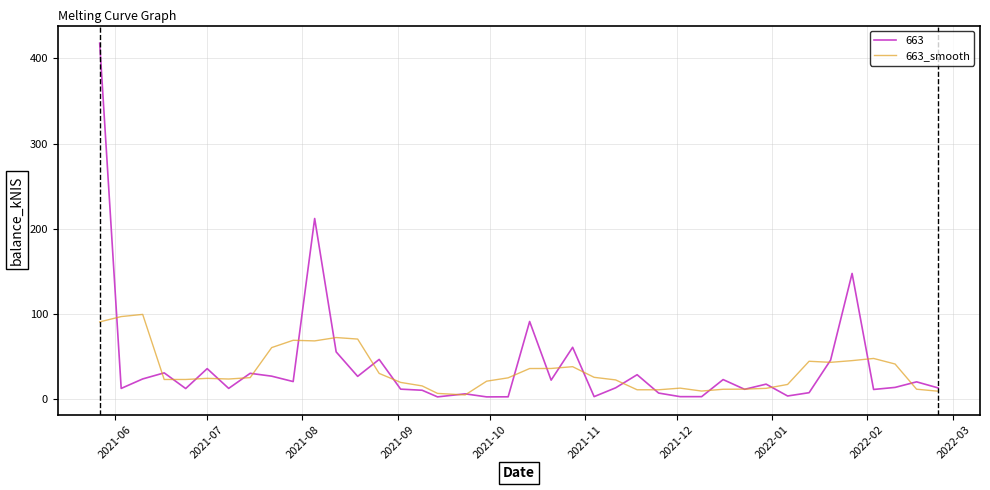

Rank the series by their maximum value, from highest to lowest.

663, 663_smooth